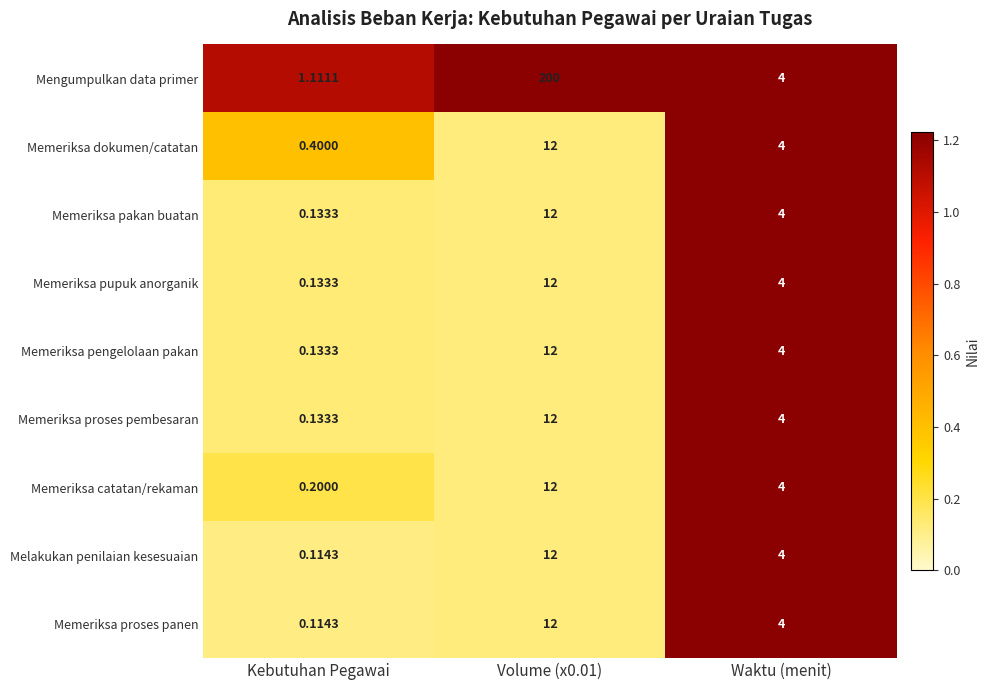

Which series has the largest range (max minus min)?

Mengumpulkan data primer